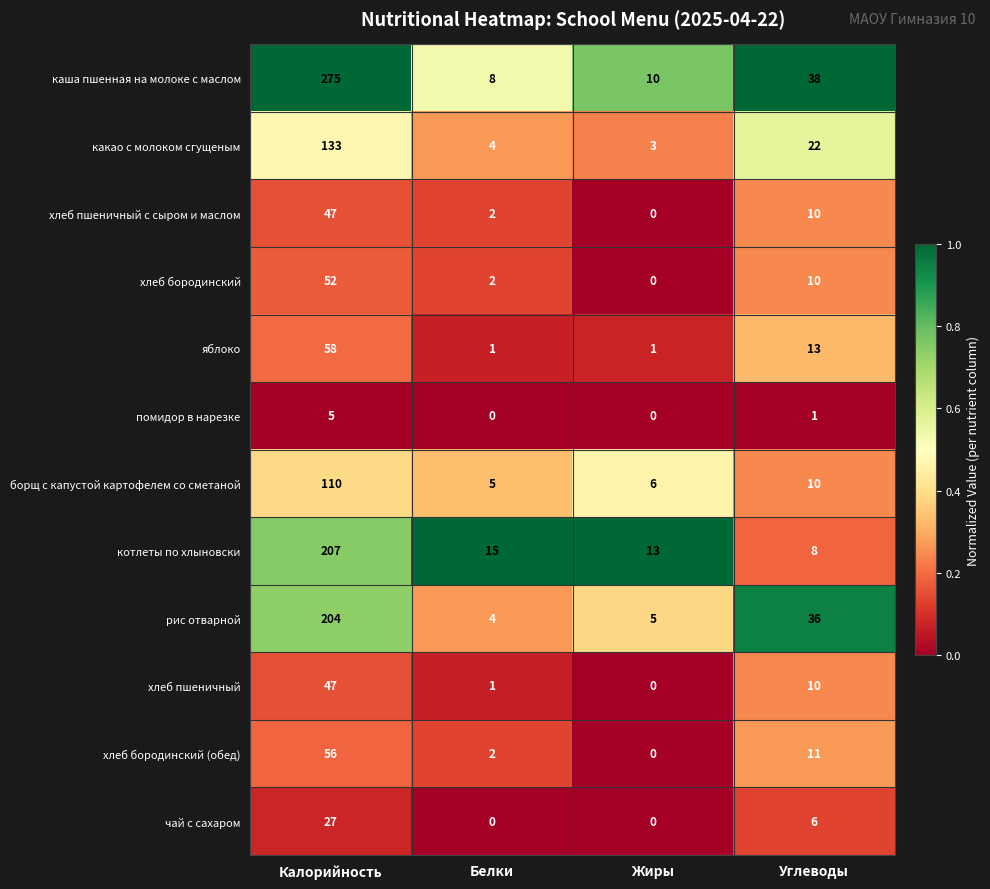

What is the total value across all series at Жиры?

38